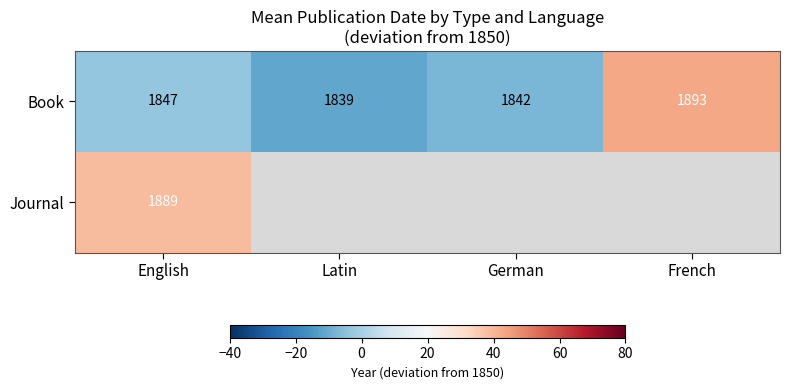

Where is Book nearest to the value 1866?

English